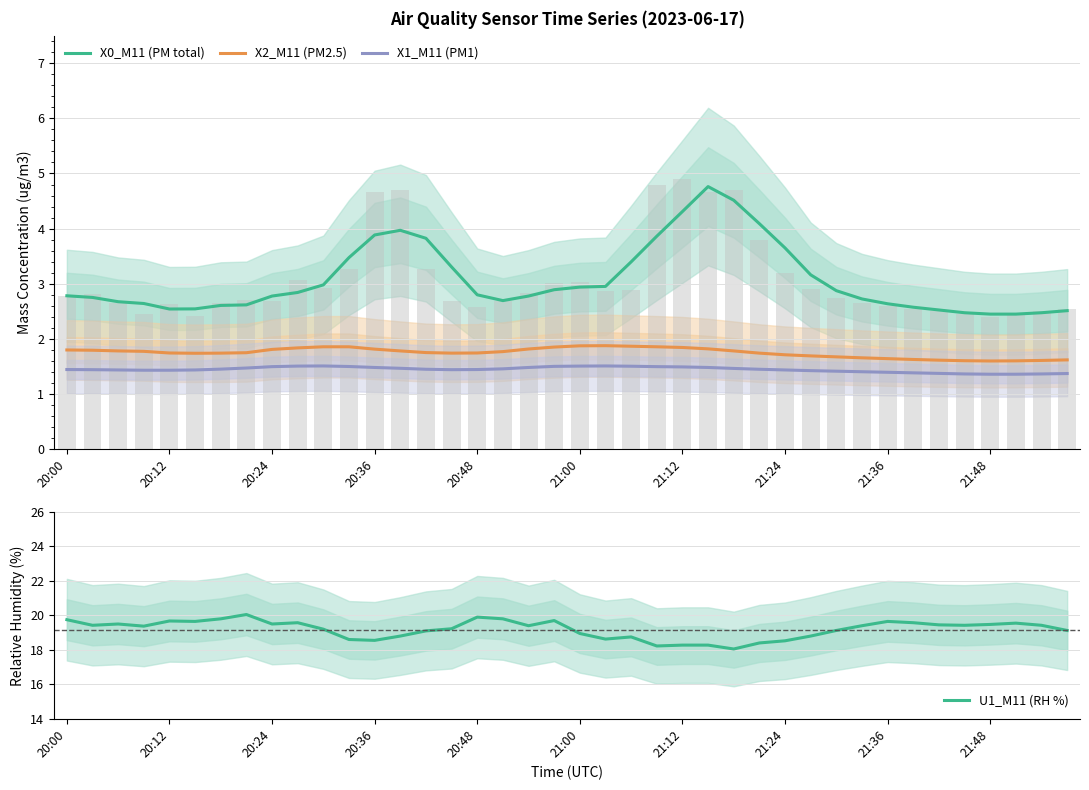

True or false: U1_M11 (RH %) has a value of 33.0 at 21:00.

False